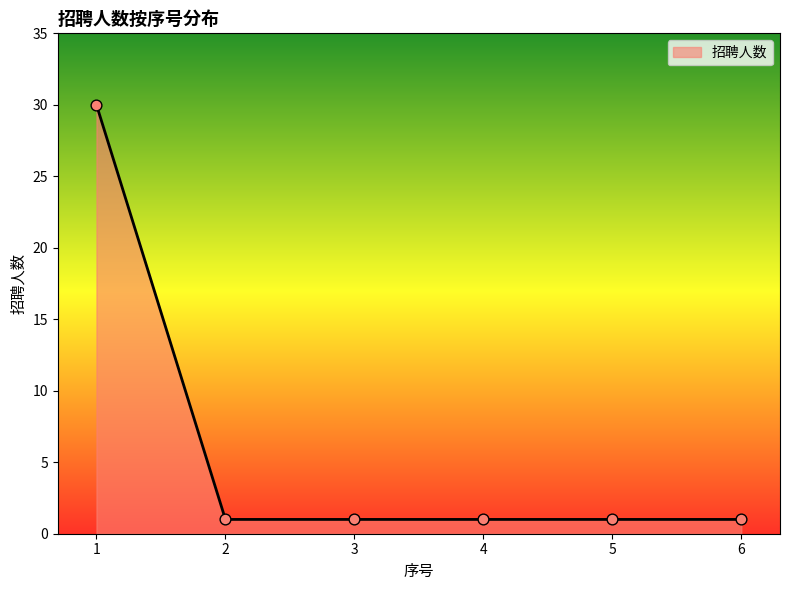

Between 1 and 2, which is larger?

1